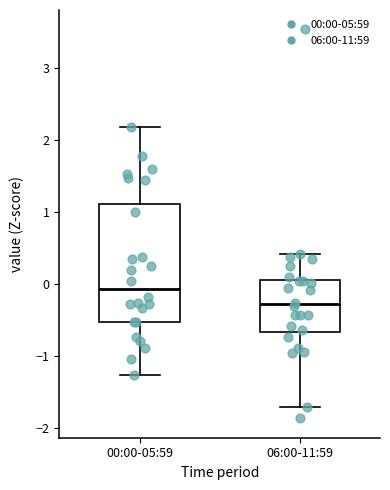

Reading left to right, transcribe this box plot: for each box, give where its median line is, the range the box spans, and where its two whiskers end, as read against the y-axis. The values are not printed on the chart, so give them approximately, as read against the axis.

00:00-05:59: median -0.1, box -0.5 to 1.1, whiskers -1.3 to 2.2
06:00-11:59: median -0.3, box -0.7 to 0.1, whiskers -1.7 to 0.4